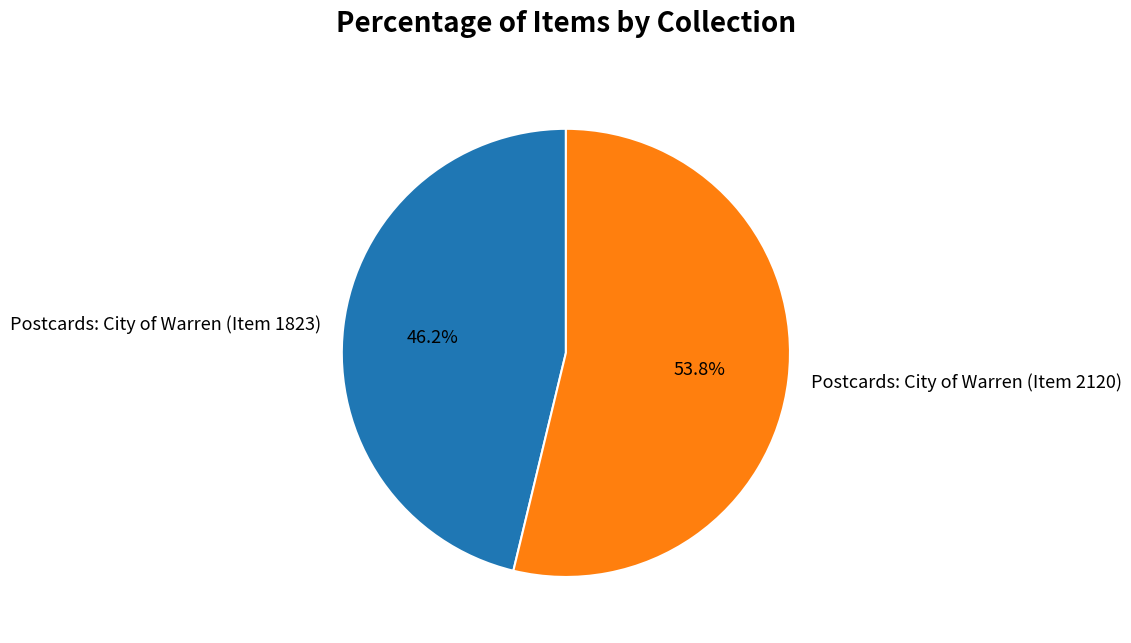

Is the sum of Postcards: City of Warren (Item 2120) and Postcards: City of Warren (Item 1823) greater than half?

Yes